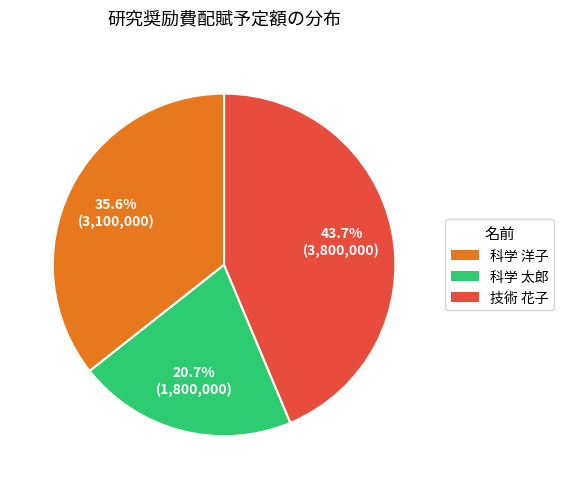

Which category has the smallest portion of the pie?

科学 太郎